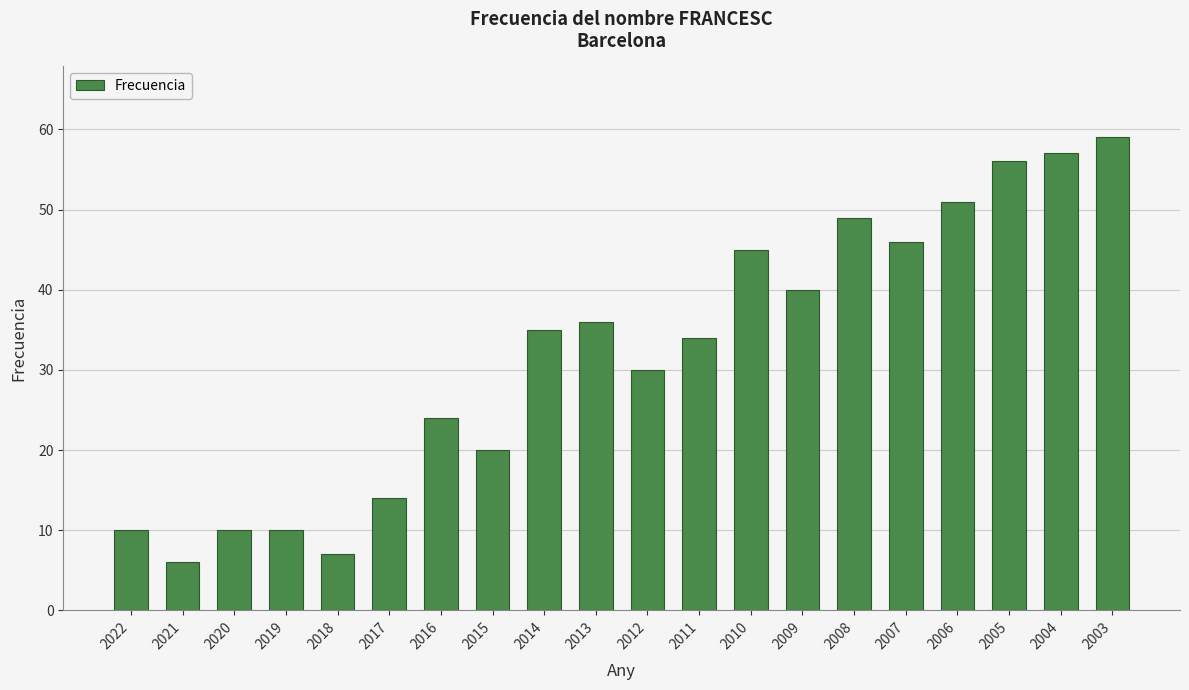

Reading left to right, transcribe all the data shown in this chart.

10	6	10	10	7	14	24	20	35	36	30	34	45	40	49	46	51	56	57	59